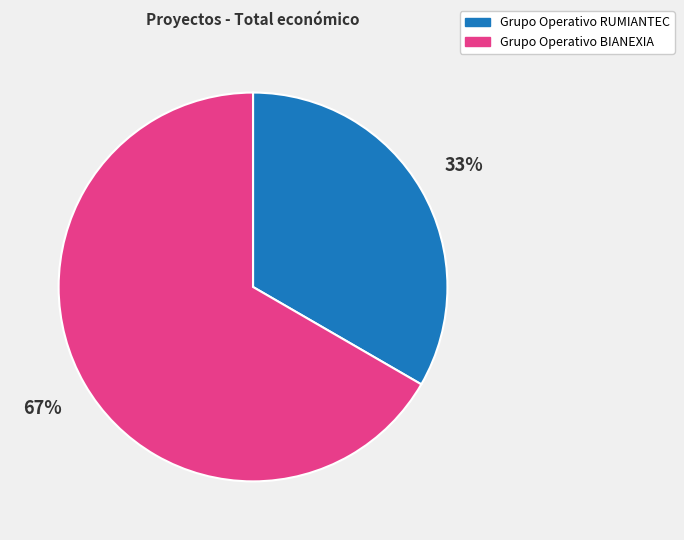

To the nearest percent, what is the combined percentage of Grupo Operativo BIANEXIA and Grupo Operativo RUMIANTEC?

100%